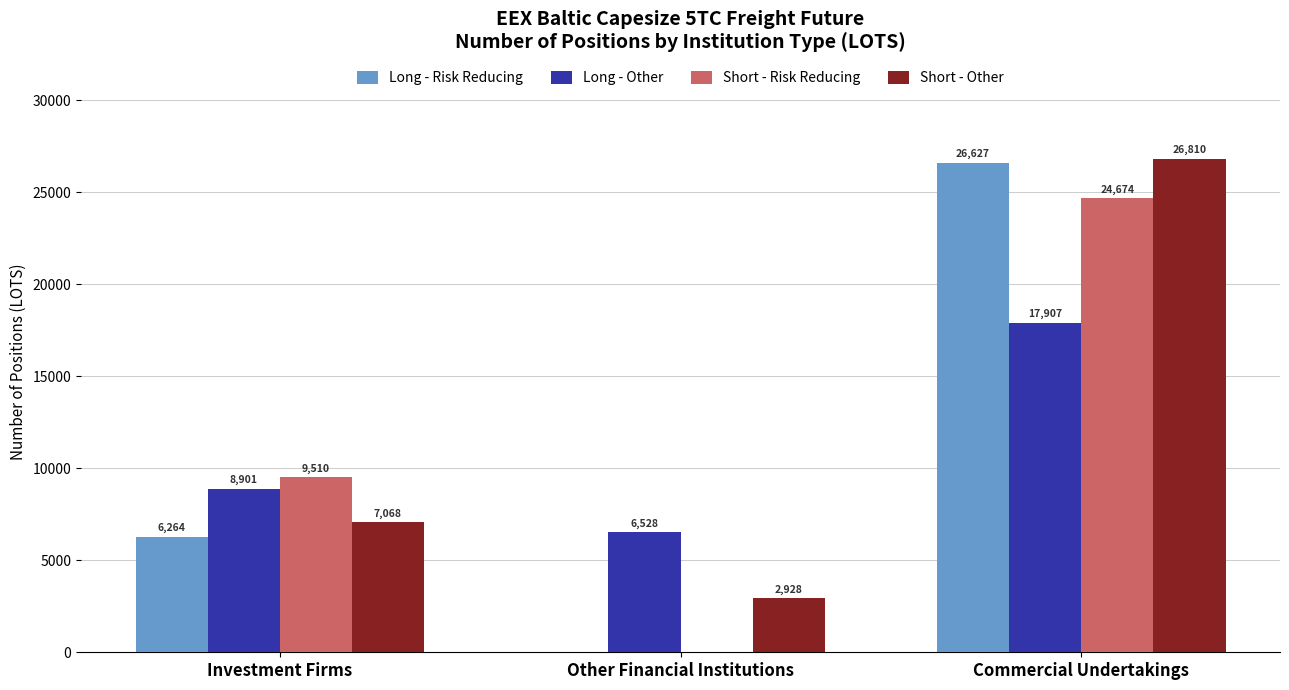

Which series changed the most between Other Financial Institutions and Commercial Undertakings?

Long - Risk Reducing